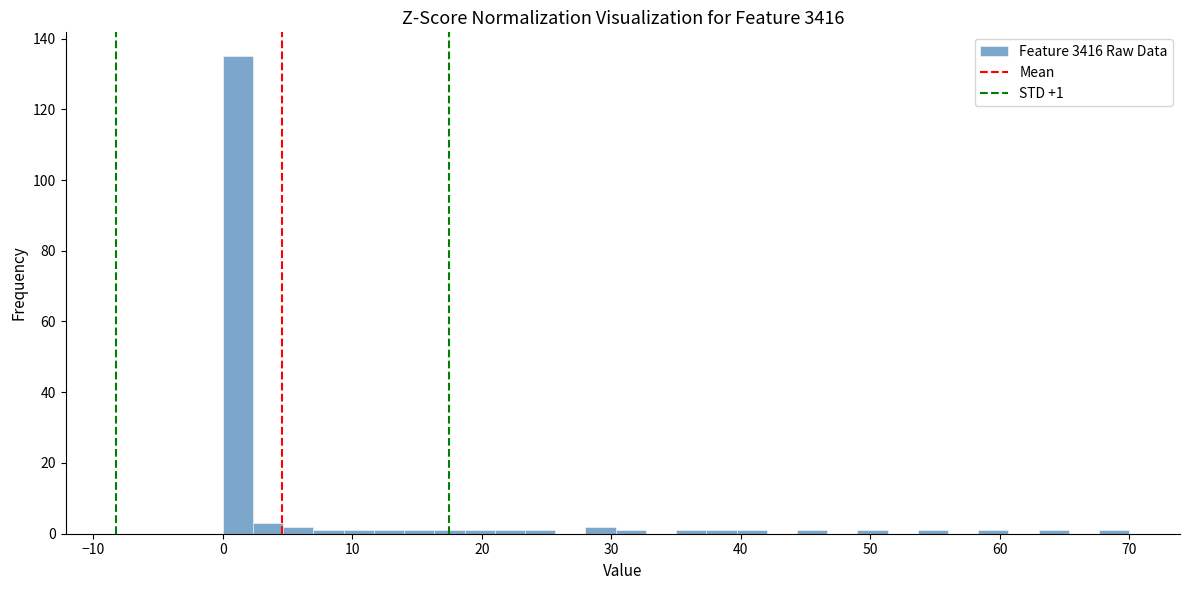

Read against the x-axis, roughly where is the centre of the tallest bar?

1